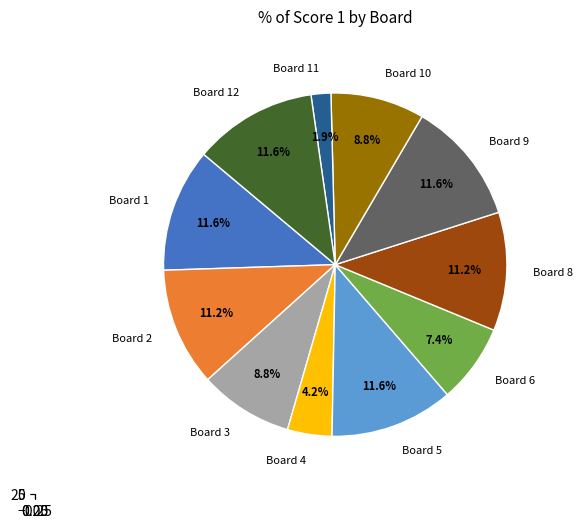

To the nearest percent, what percentage of the pie is 6?

7%